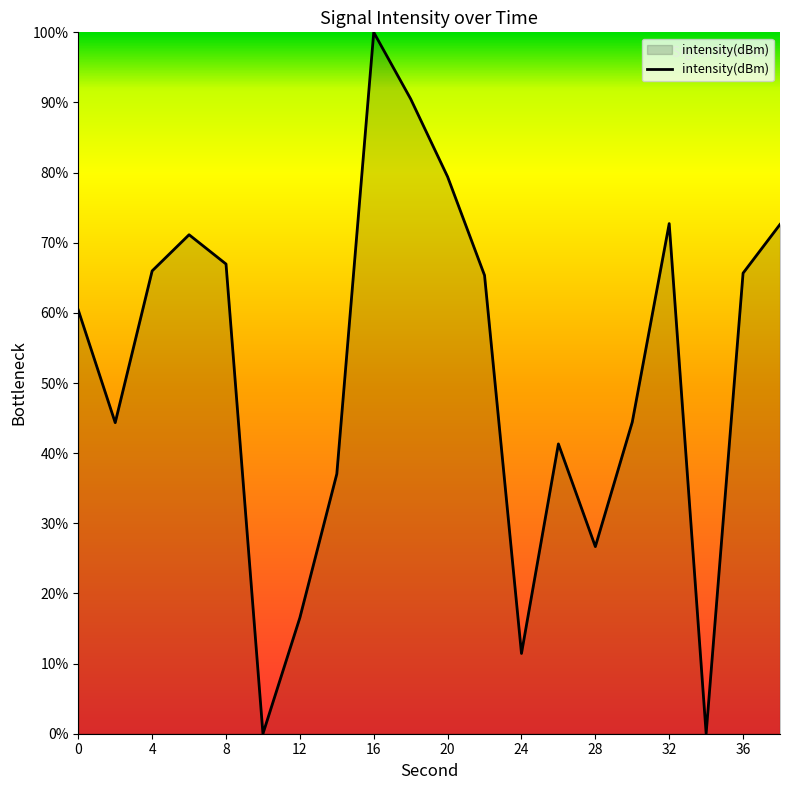

What is the difference between the maximum and minimum values?

100.0